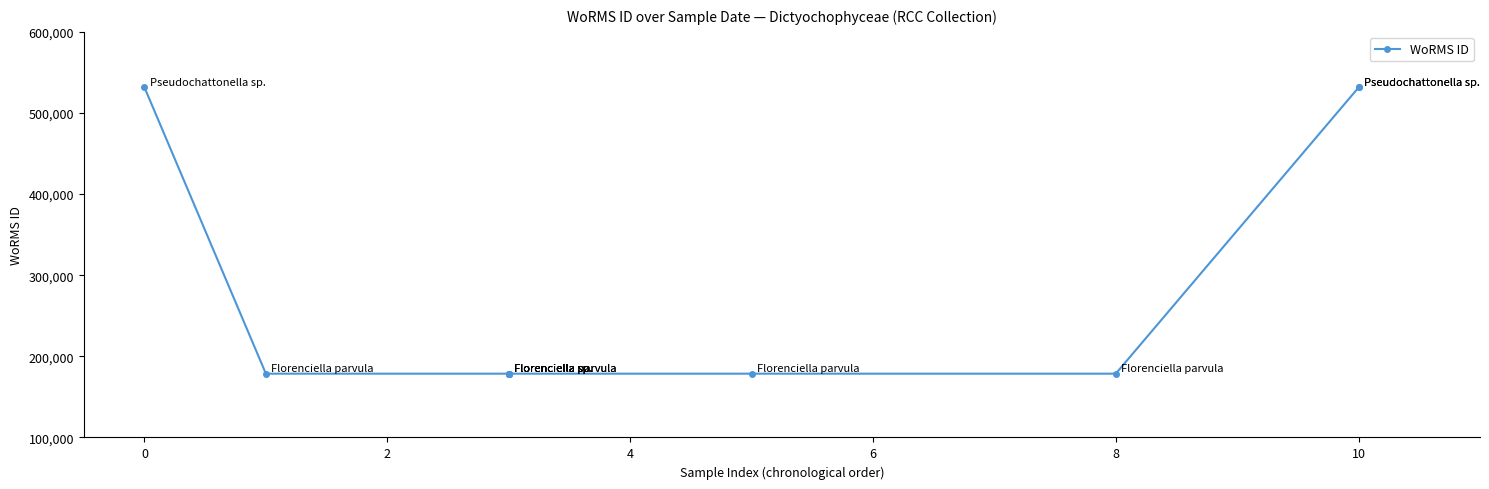

What is the change in value from 6 to 10?

+352817